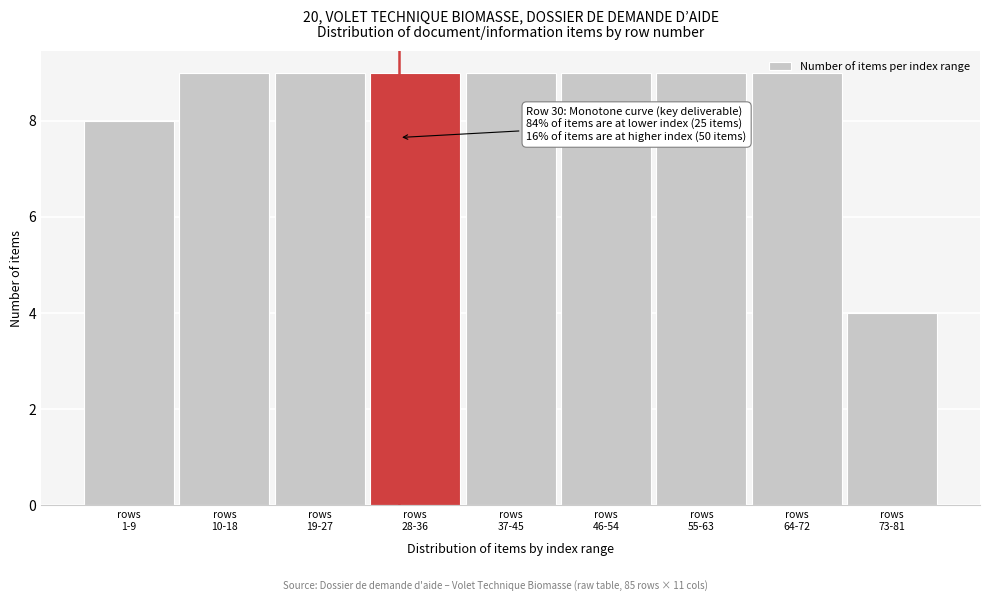

What is the value of the 5th bar from the left?

9